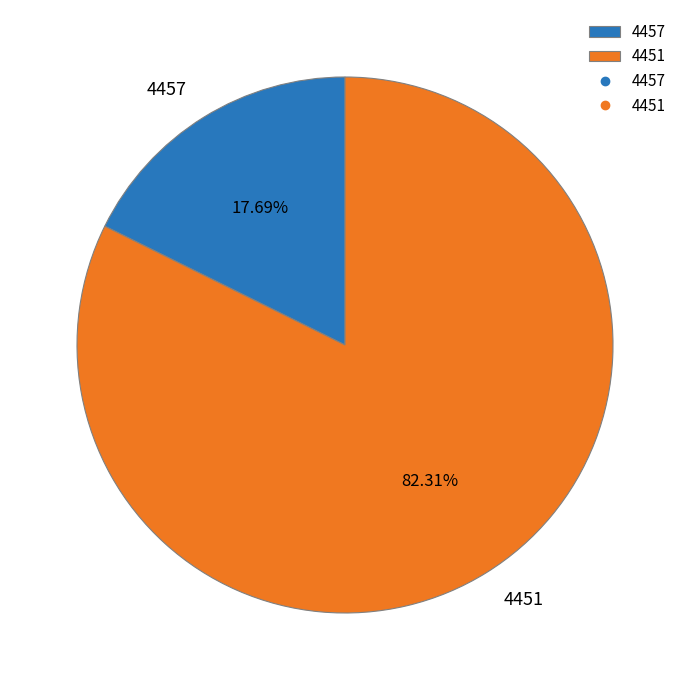

Do 4457 and 4451 together represent more than half of the pie?

Yes